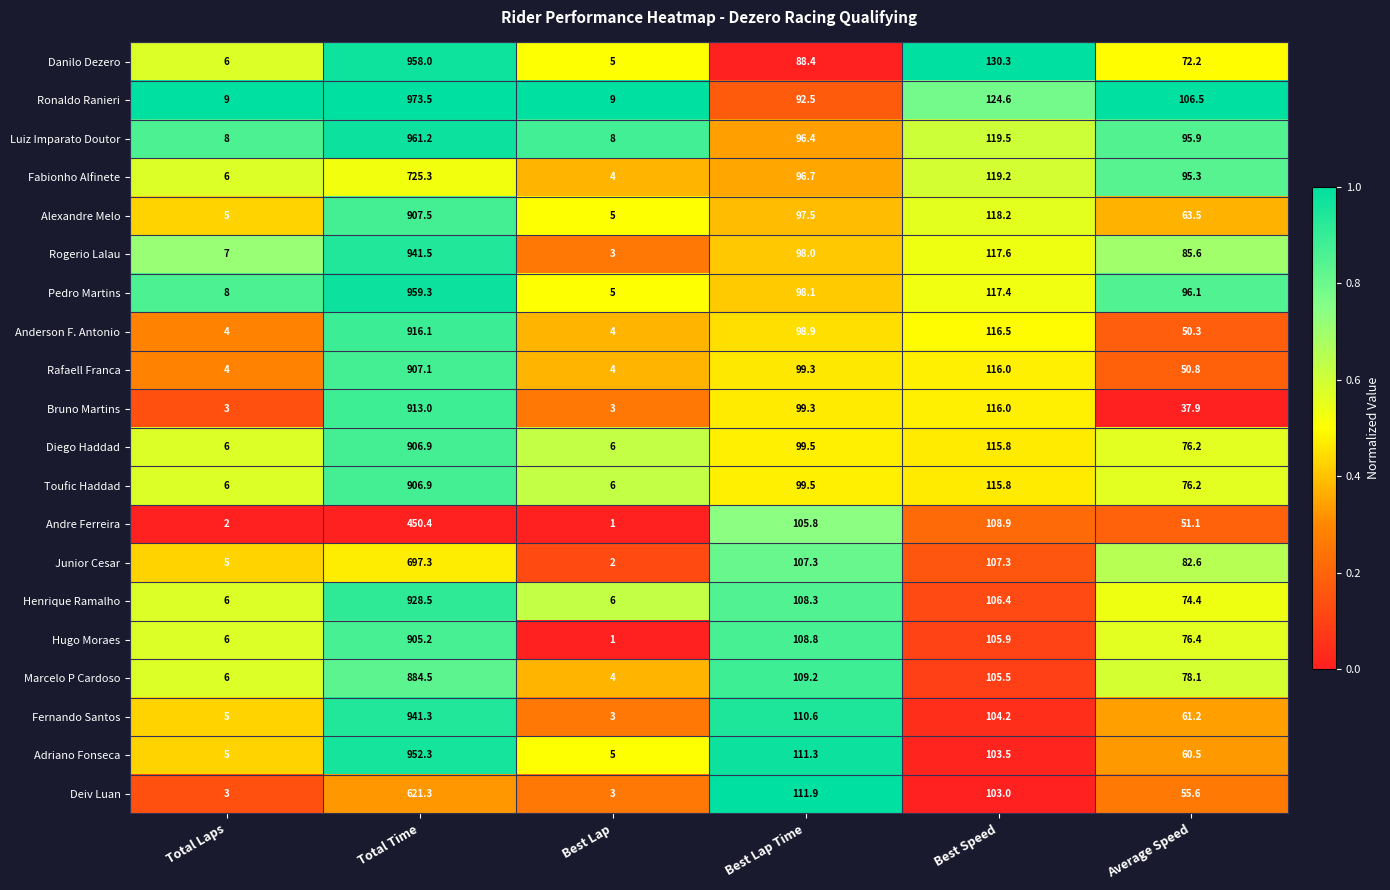

True or false: Bruno Martins has a value of 78.8 at Best Speed.

False